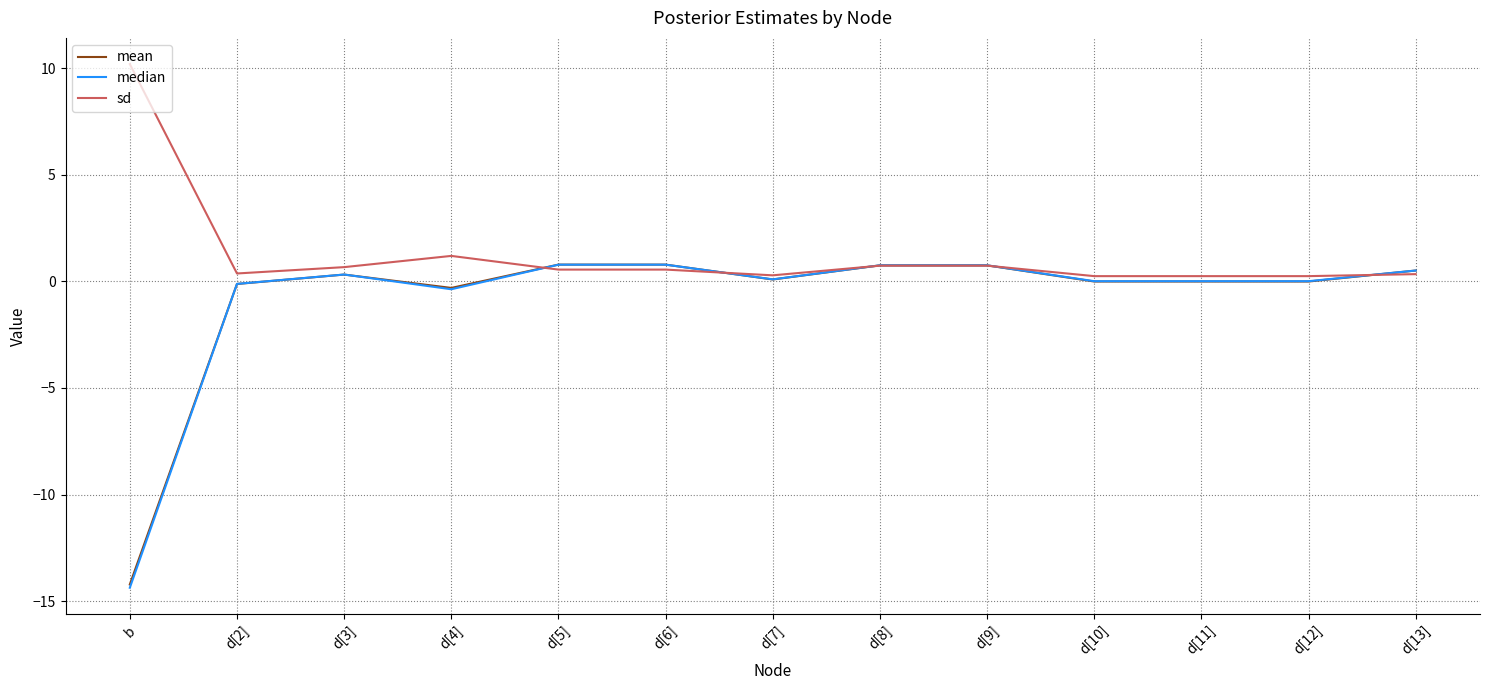

True or false: mean has a value of -0.0 at d[12].

True